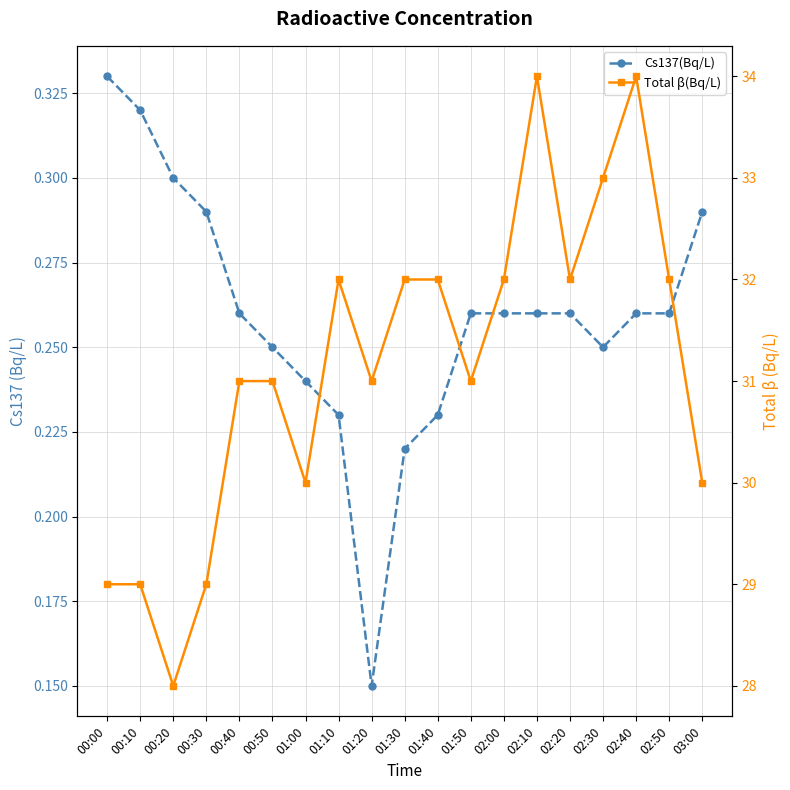

True or false: Cs137(Bq/L) has more than 0 interior local peaks.

False